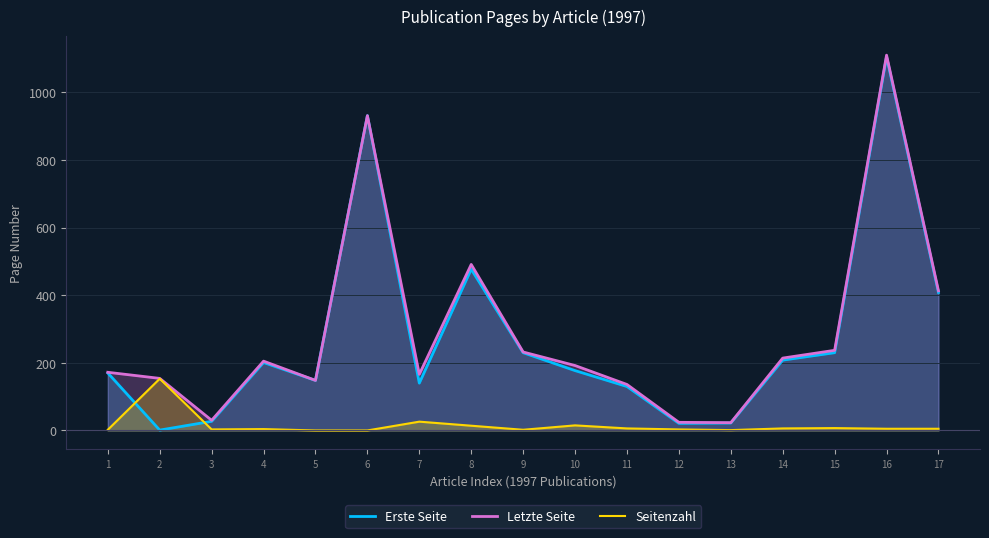

What is the sum of the Erste Seite values at 9 and 2?

231